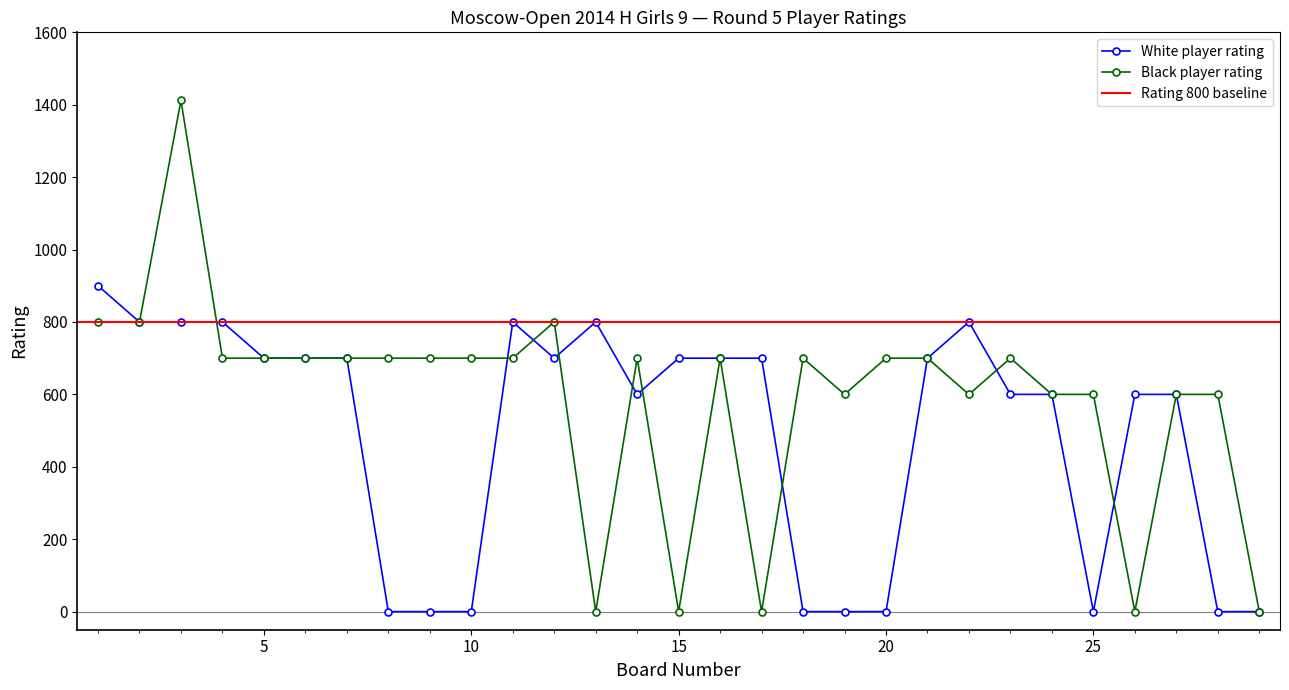

How many interior local valleys does the Black player rating series have?

6